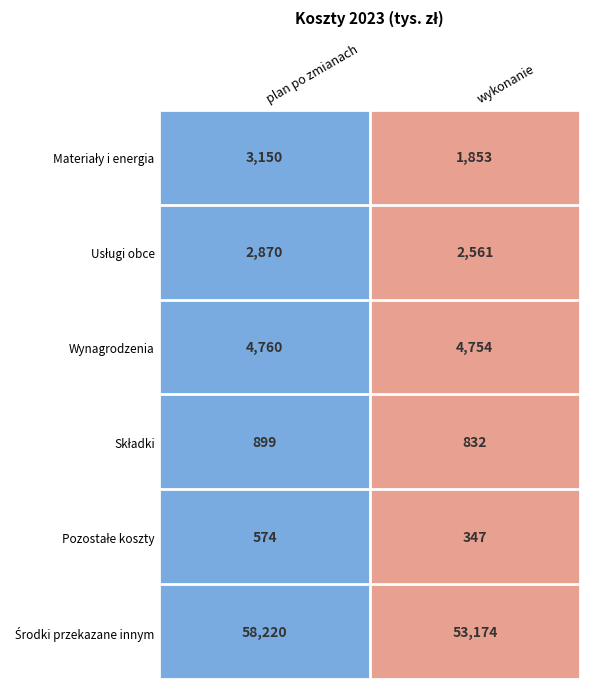

What is the average value of the Wynagrodzenia series?

4757